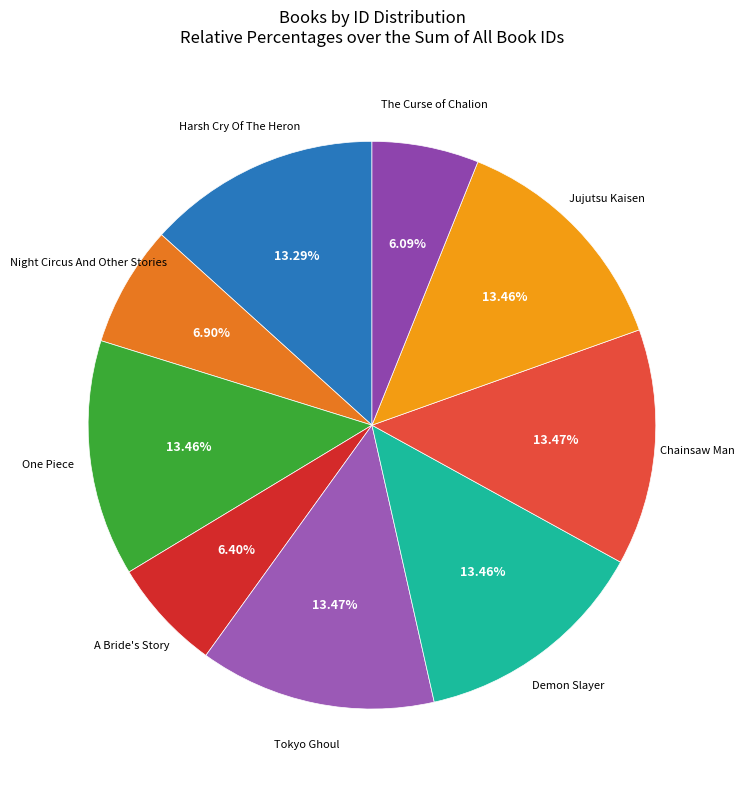

Does any single category account for the majority?

No